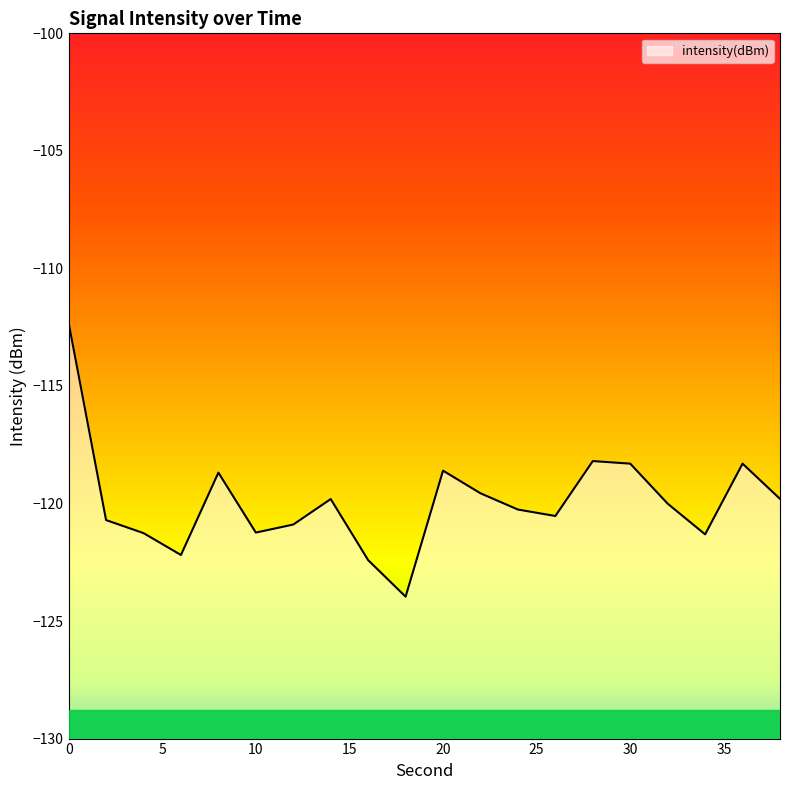

What is the change in value from 0 to 8?

-6.4